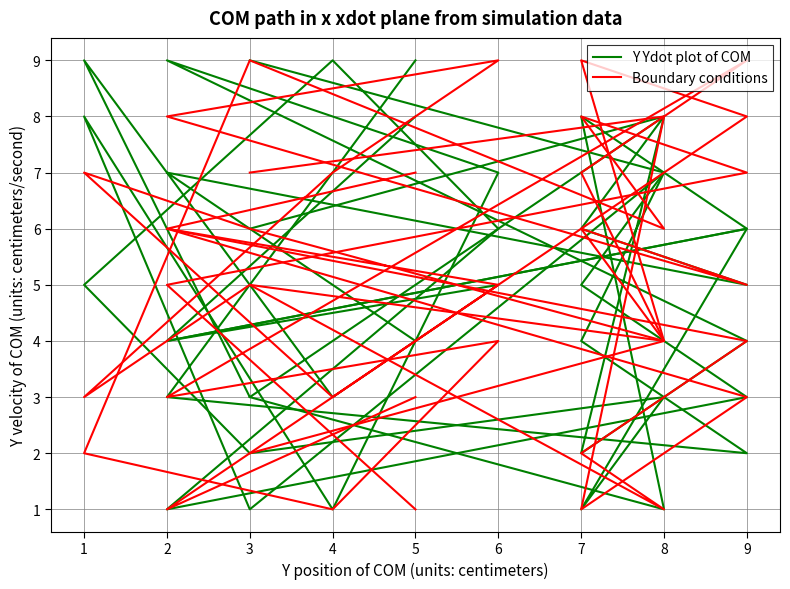

The value of Boundary conditions at 8 is 6. True or false?

False